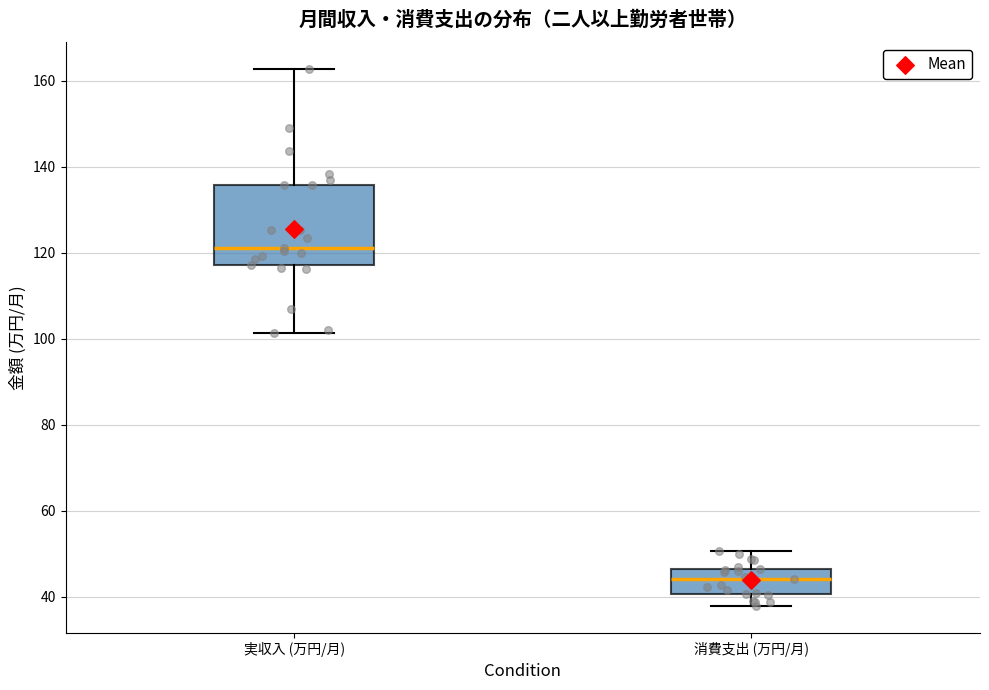

Which box's median line is the highest?

実収入 (万円/月)